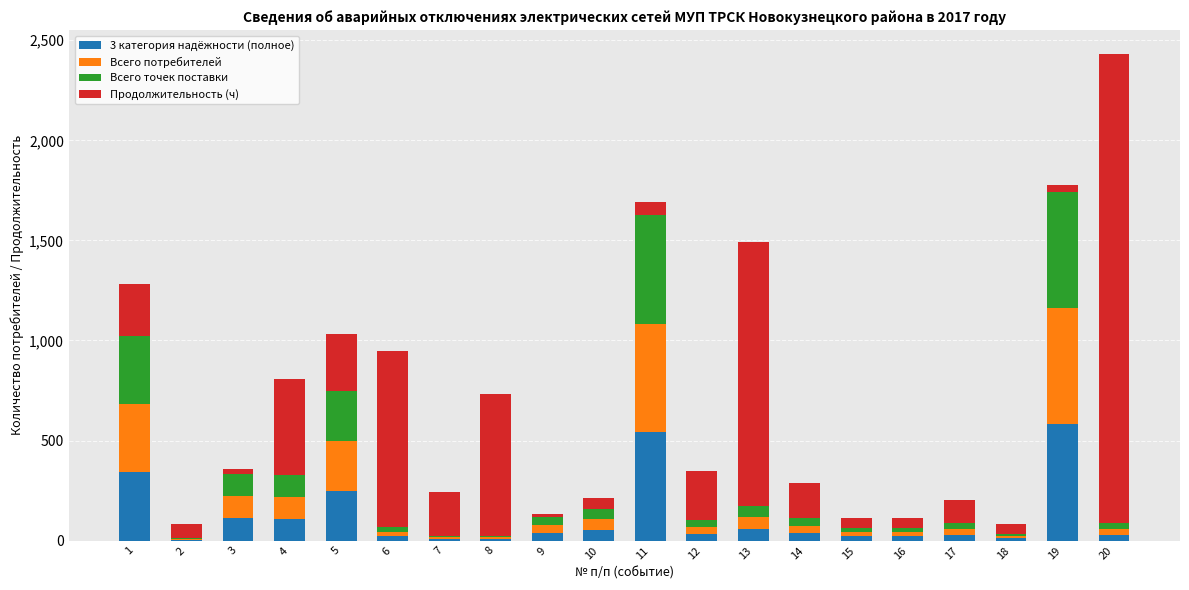

The value of 3 категория надёжности (полное) at 3 is 111. True or false?

True